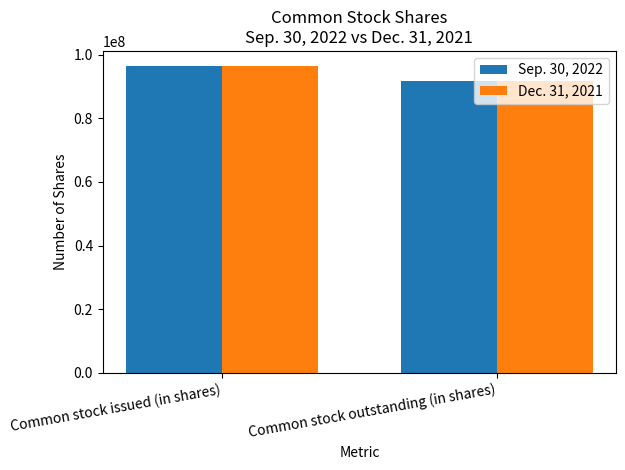

How many data points does each series have?

2